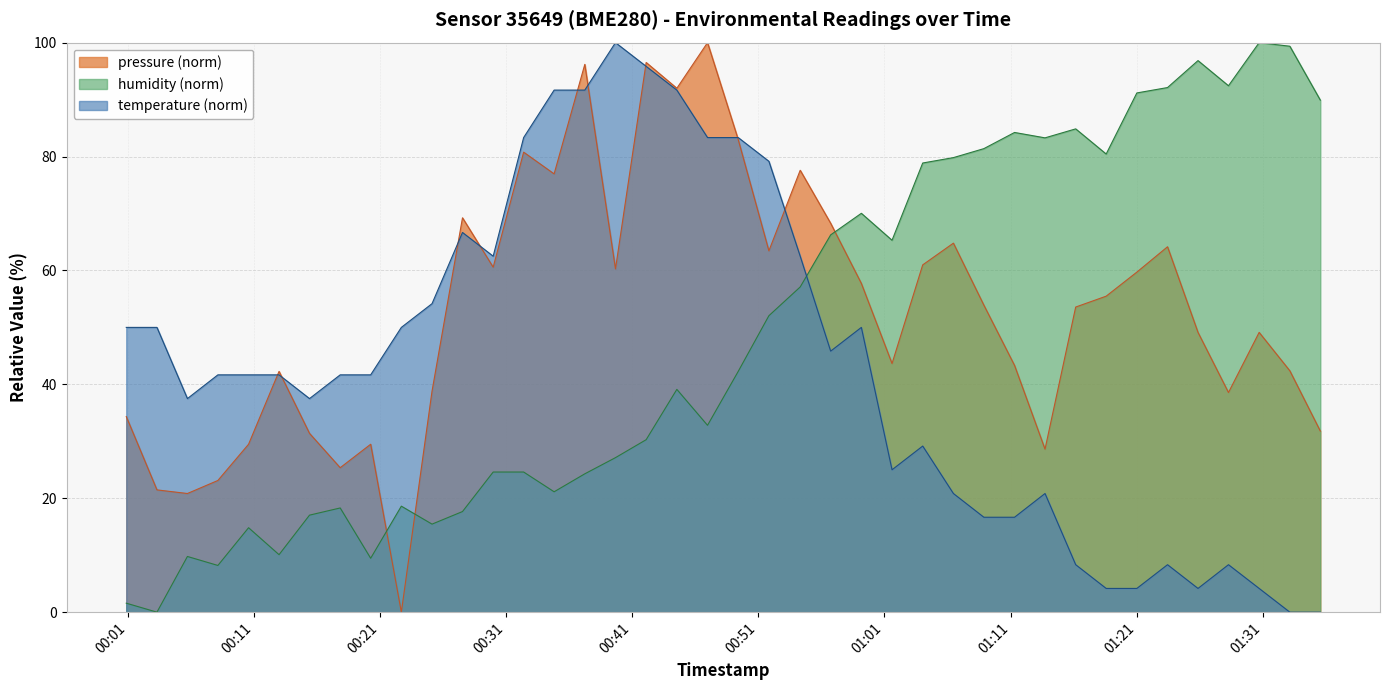

What is the maximum value for pressure (norm)?

100.0